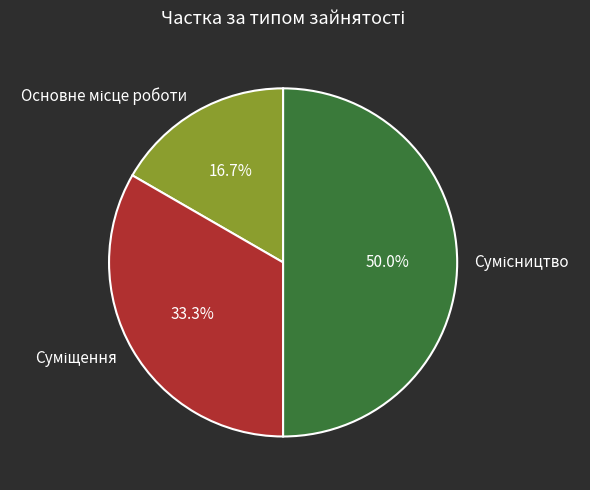

Rank the categories by value from highest to lowest.

Сумісництво, Суміщення, Основне місце роботи